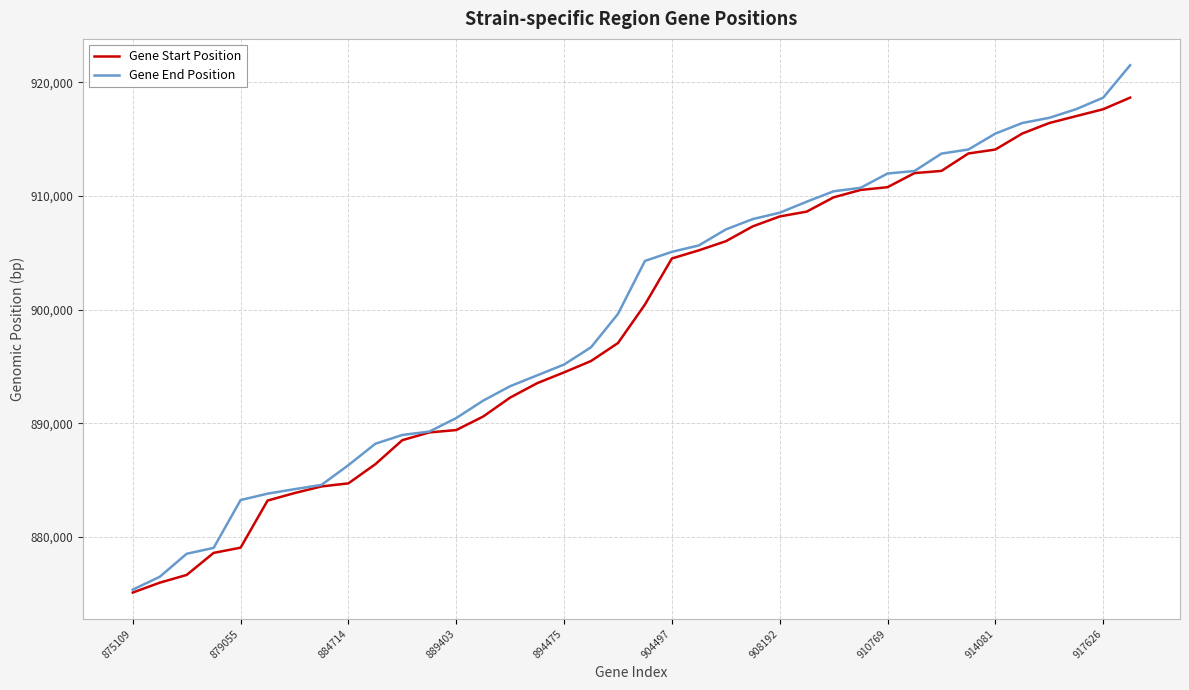

Rank the series by their maximum value, from lowest to highest.

Gene Start Position, Gene End Position